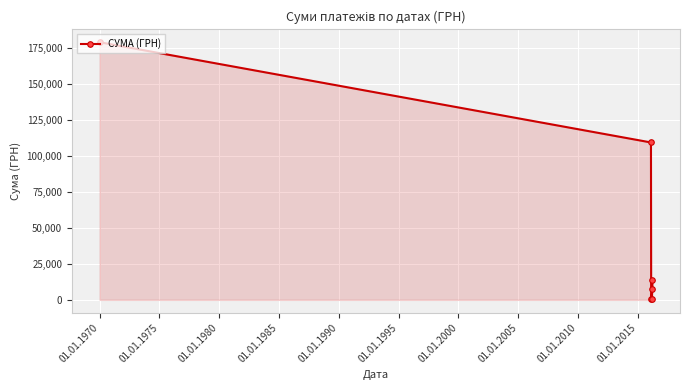

What is the value of the 5th point from the left?

7372.9